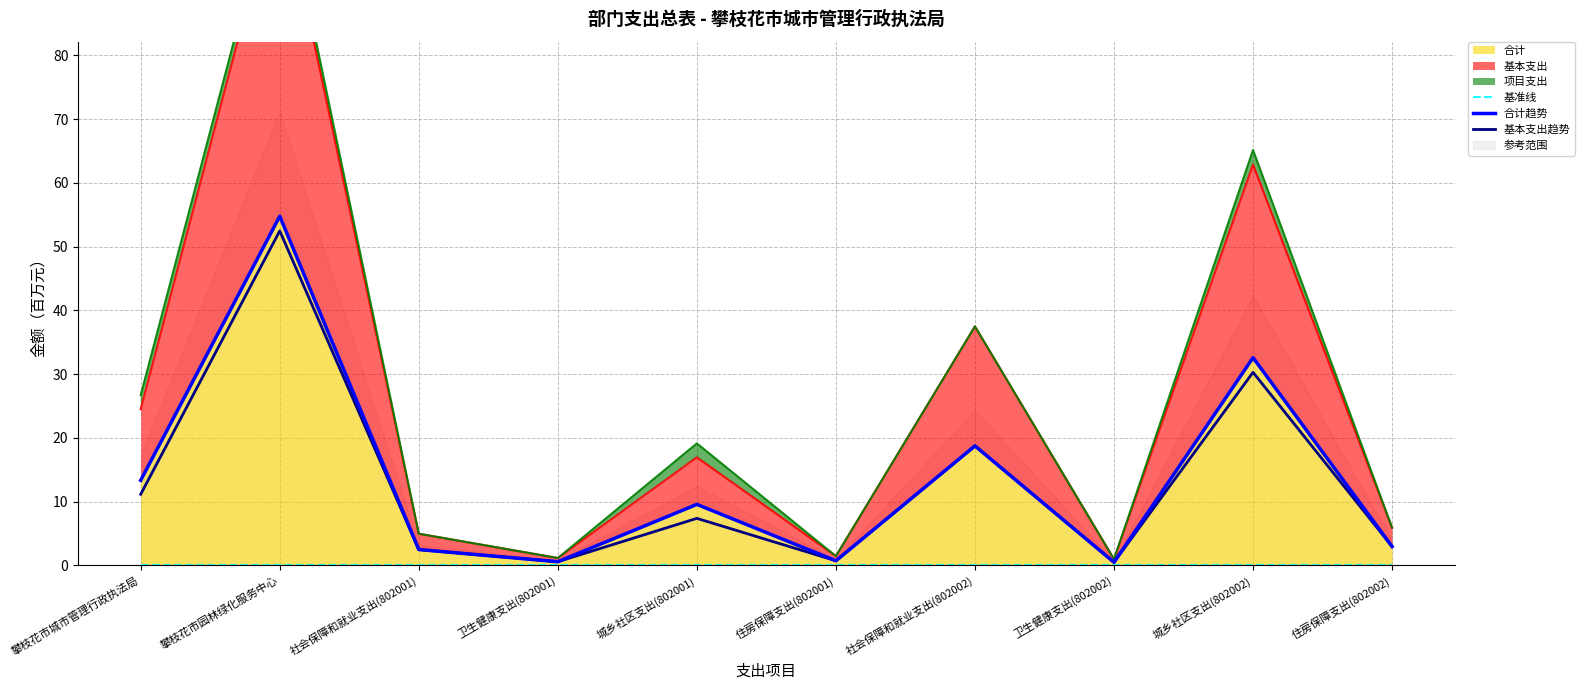

At which label does 基准线 reach its peak?

攀枝花市城市管理行政执法局